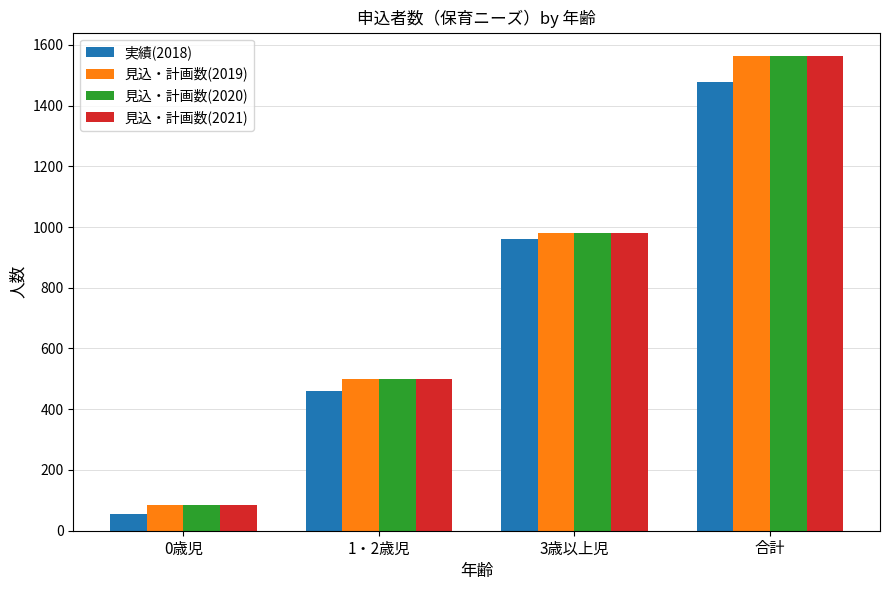

What is the sum of all 実績(2018) values?

2954